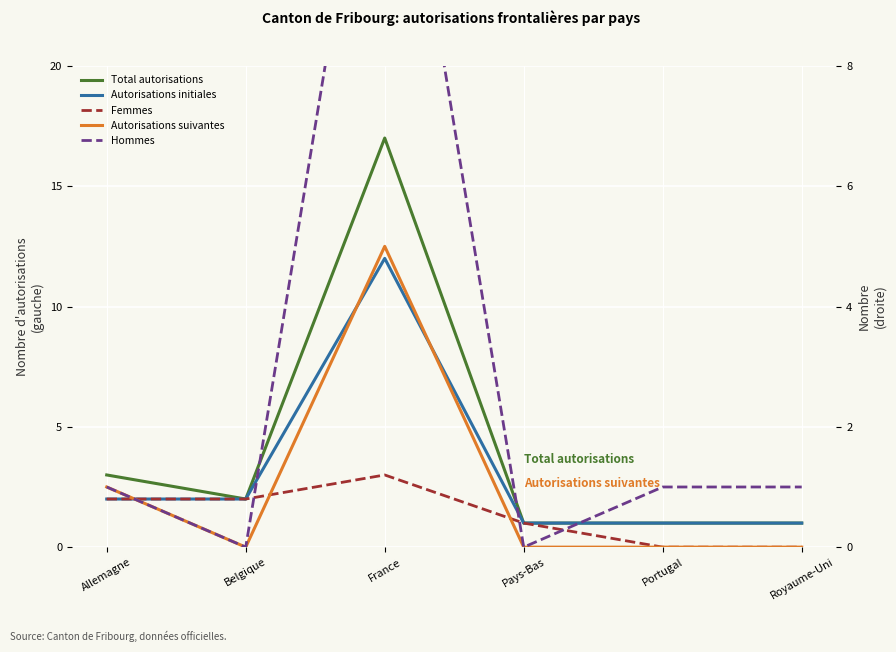

How many lines are shown in the chart?

5